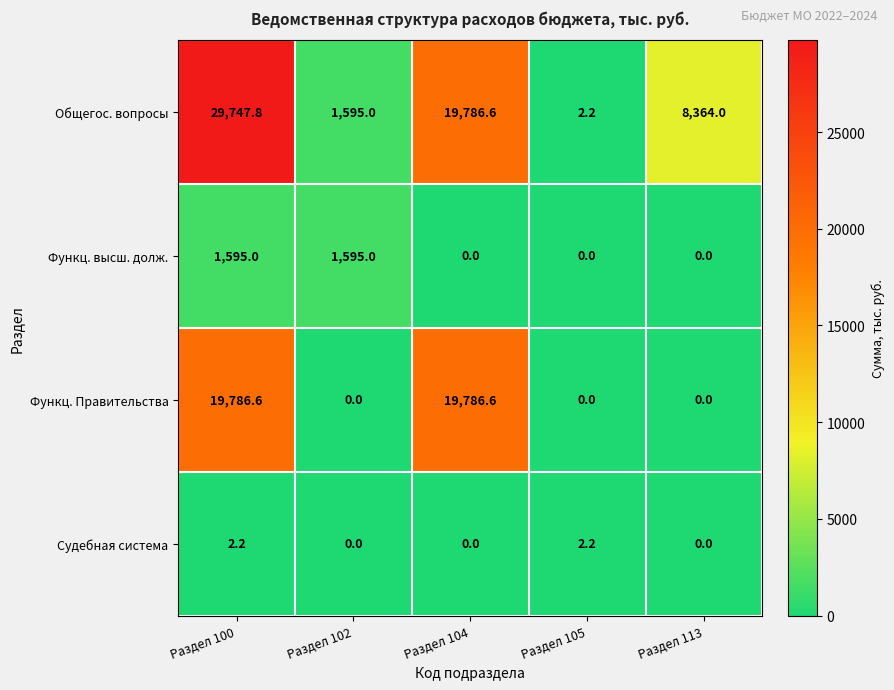

What is the average value of the Судебная система series?

0.9